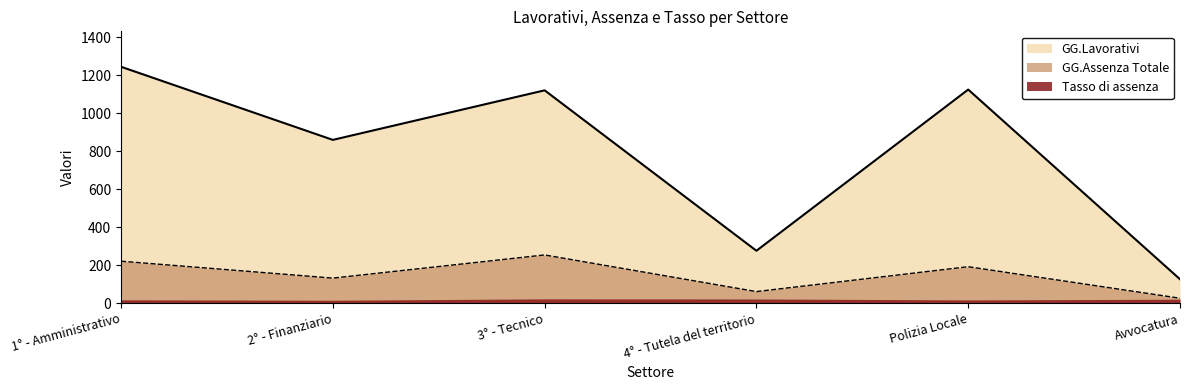

What are all the series names shown in the legend?

GG.Lavorativi, GG.Assenza Totale, Tasso di assenza